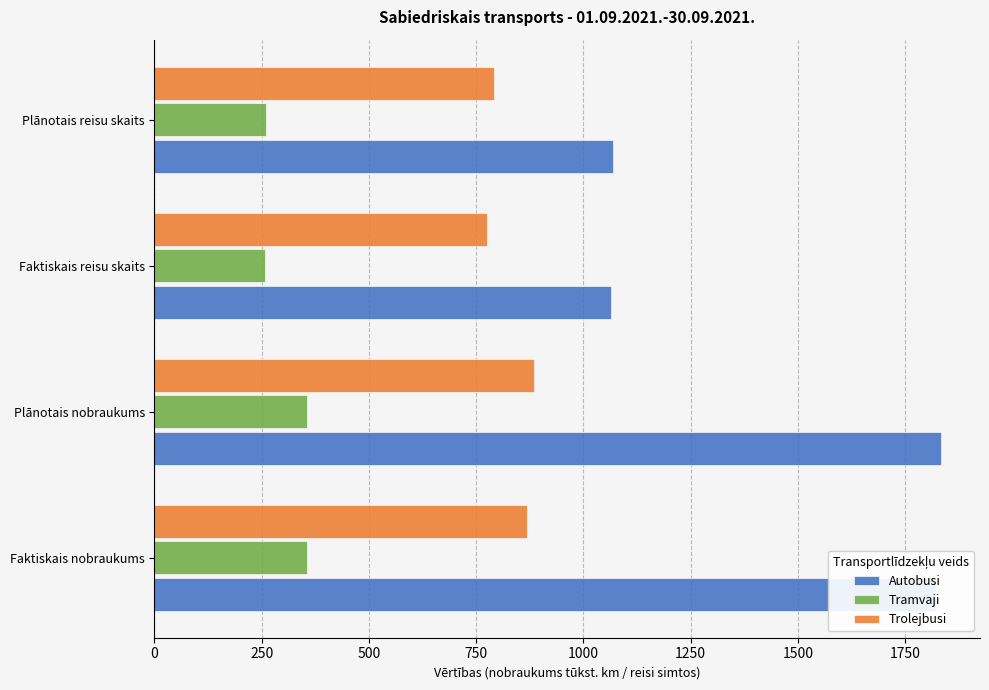

Is it true that Tramvaji equals 552.3 at Plānotais nobraukums?

False